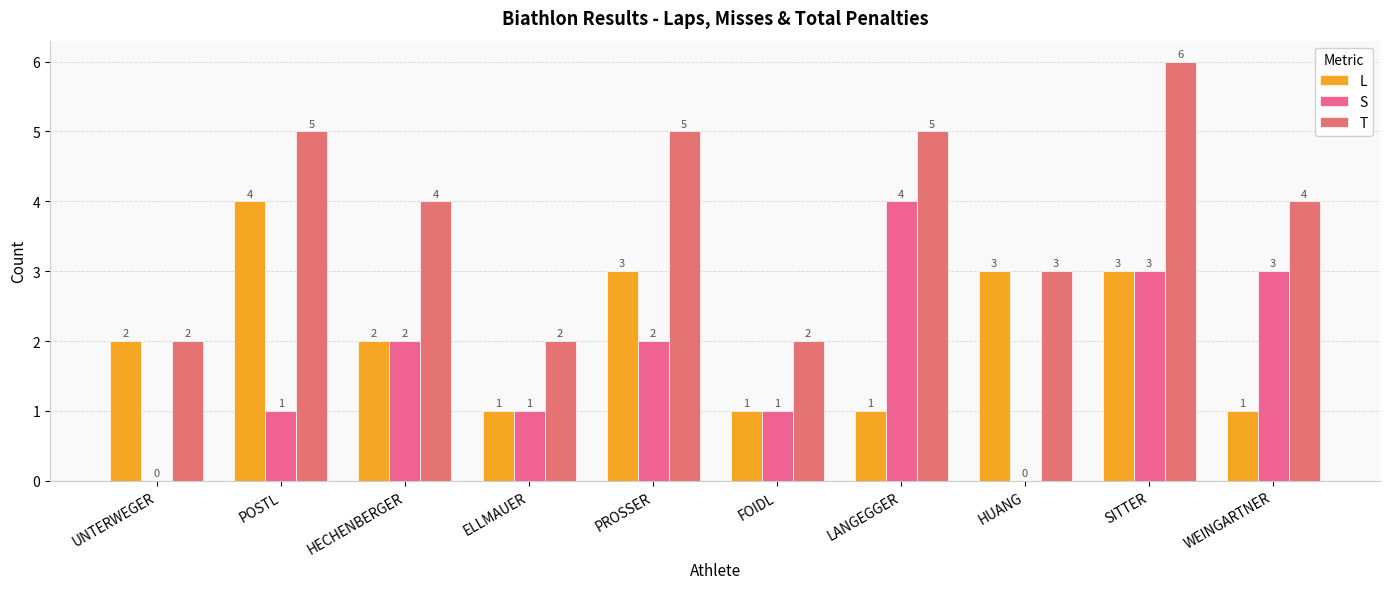

Which series changed the most between UNTERWEGER and ELLMAUER?

L